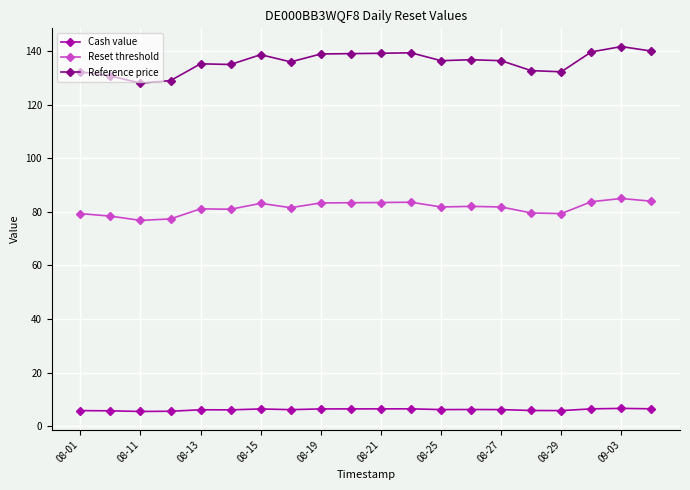

True or false: Reset threshold has more than 1 points higher than both neighbors.

True